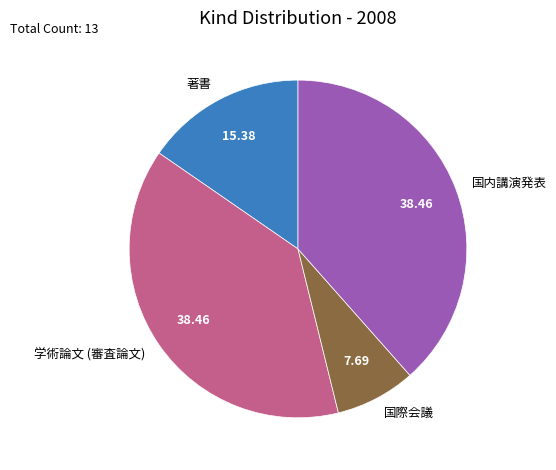

What is the ratio of the value at 学術論文 (審査論文) to the value at 著書?

2.5